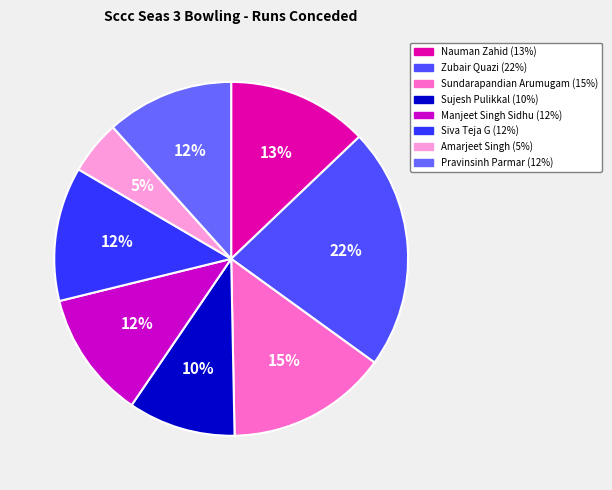

Count the number of slices in the pie.

8